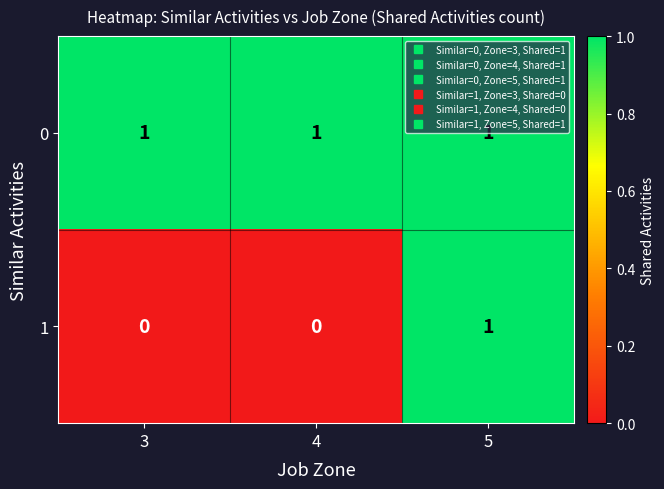

What is the spread (max minus min) of values at 3?

1